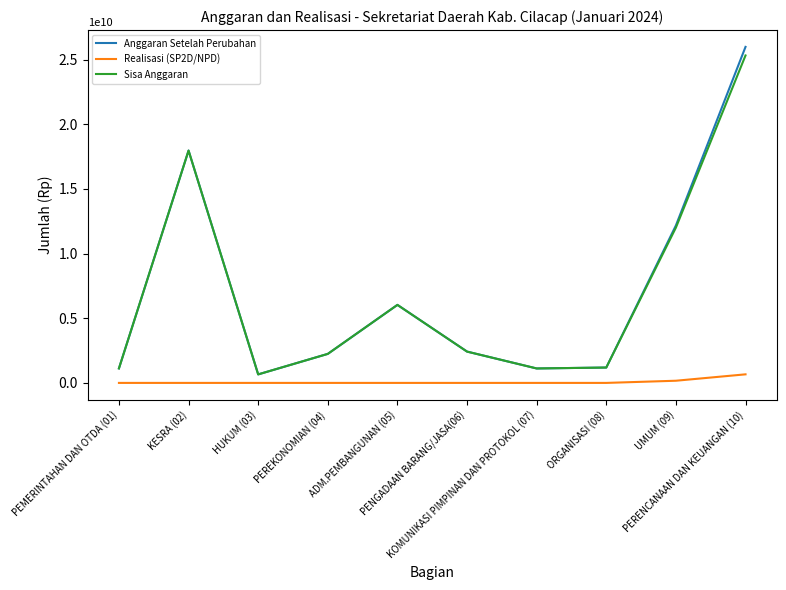

True or false: Realisasi (SP2D/NPD) and Sisa Anggaran cross at least once.

False